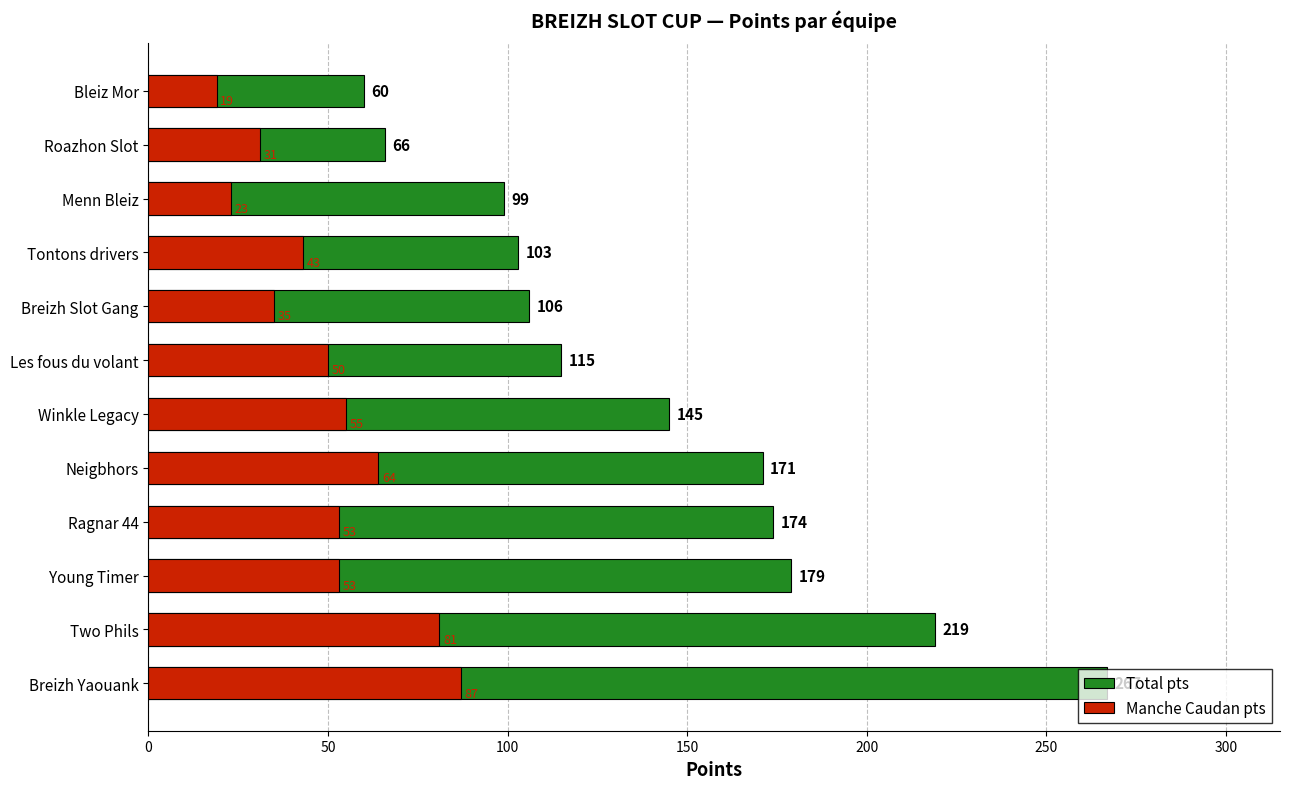

Reading right to left, transcribe all the data shown in this chart.

Total pts: 60	66	99	103	106	115	145	171	174	179	219	267
Manche Caudan pts: 19	31	23	43	35	50	55	64	53	53	81	87